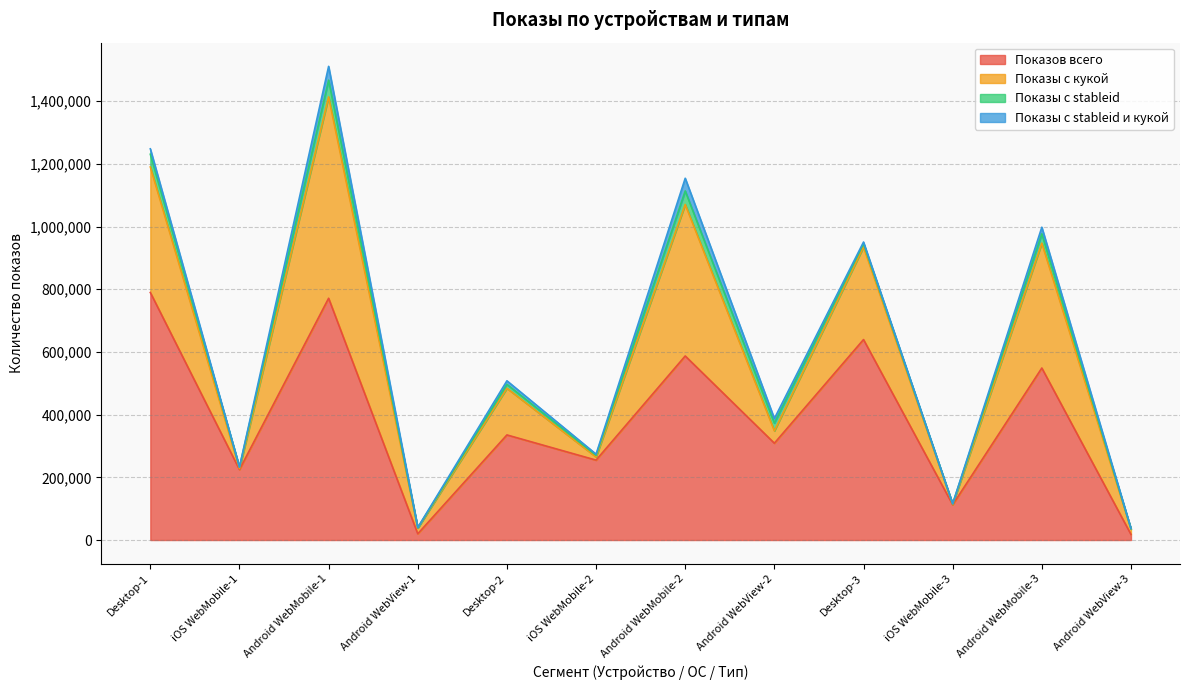

Is the value of Показов всего at Android WebView-1 greater than the value of Показы с stableid и кукой at iOS WebMobile-1?

Yes